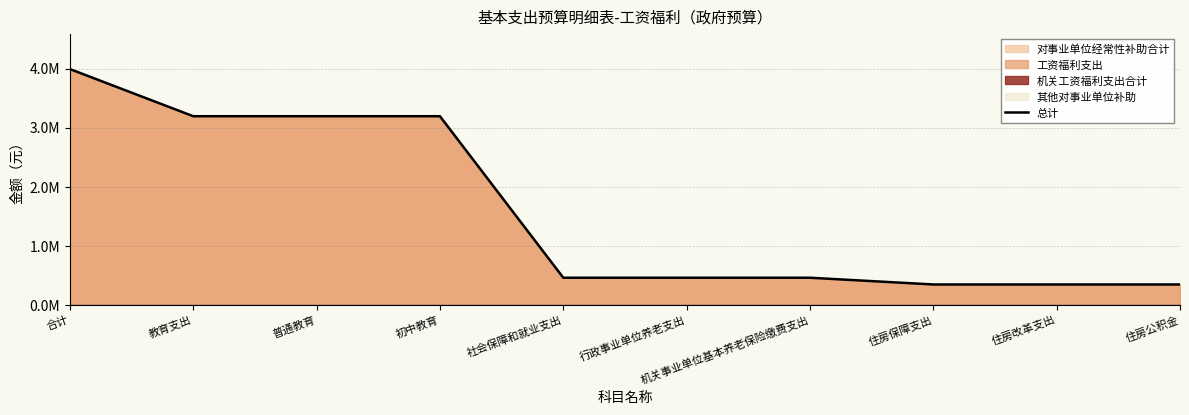

List the labels in order of value, largest first.

合计, 教育支出, 普通教育, 初中教育, 社会保障和就业支出, 行政事业单位养老支出, 机关事业单位基本养老保险缴费支出, 住房保障支出, 住房改革支出, 住房公积金